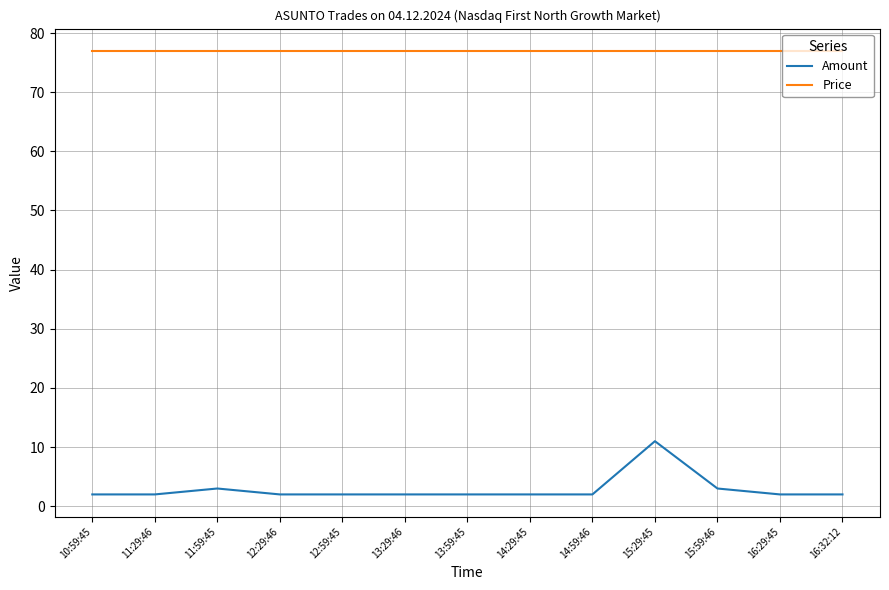

What is the difference between the maximum and minimum values in the Amount series?

9